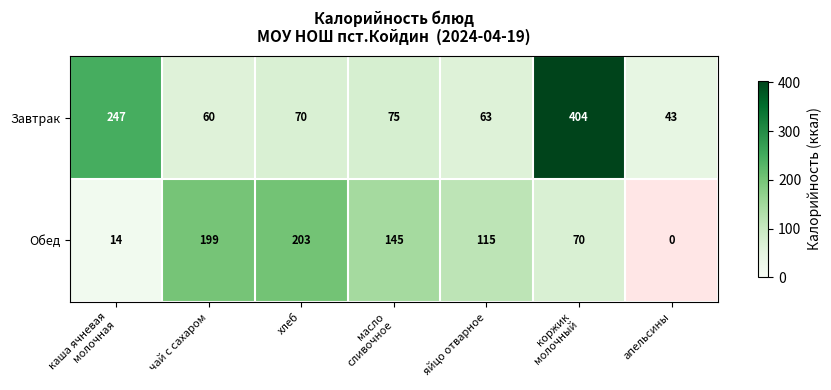

List the series in order of their overall mean, lowest first.

Обед, Завтрак